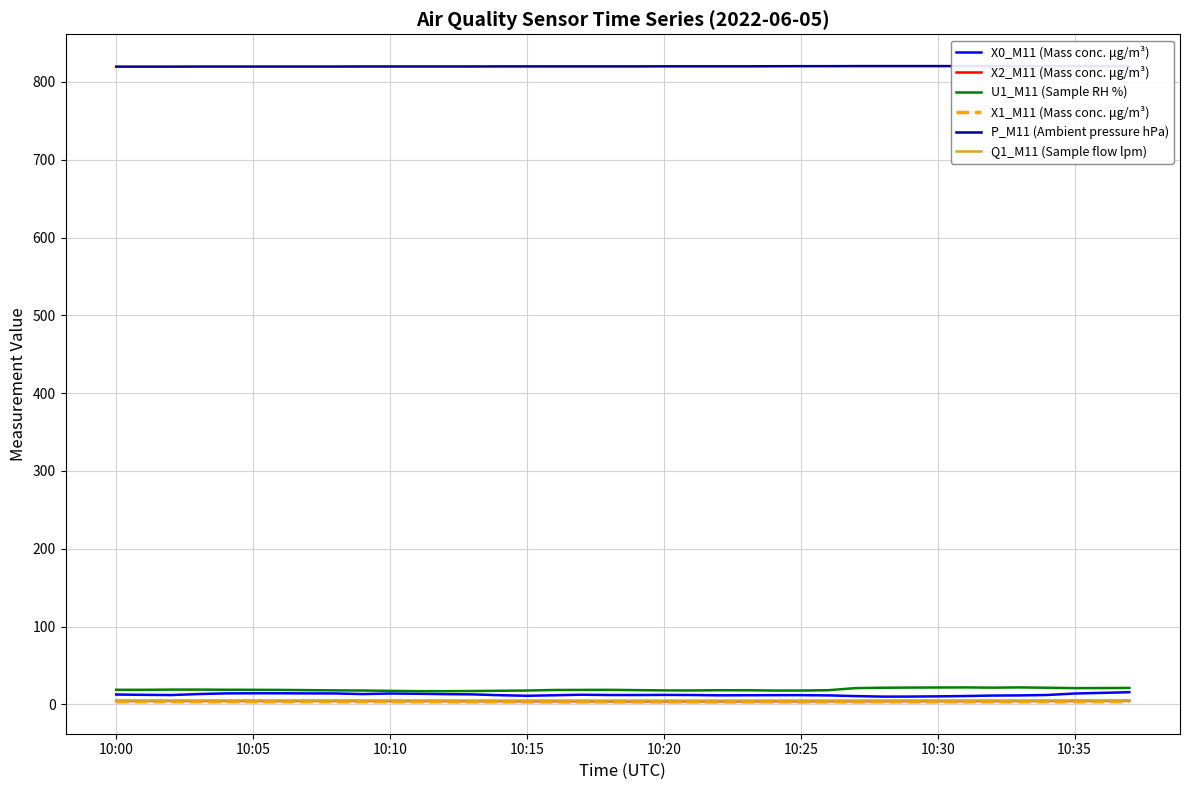

Which series has the widest spread of values?

X0_M11 (Mass conc. μg/m³)